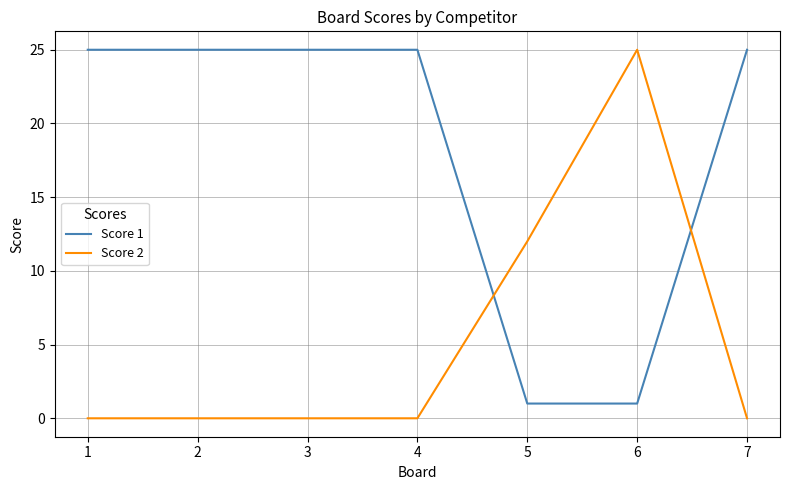

Rank the series at 5 from highest to lowest value.

Score 2, Score 1